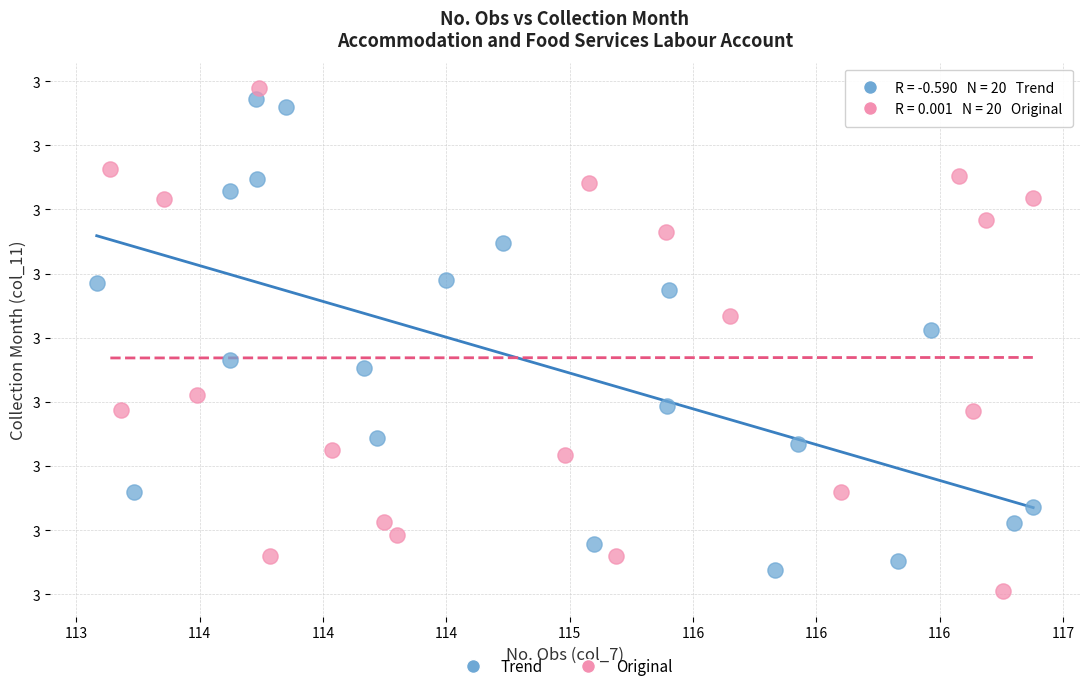

Which series reaches the minimum Y coordinate?

Original